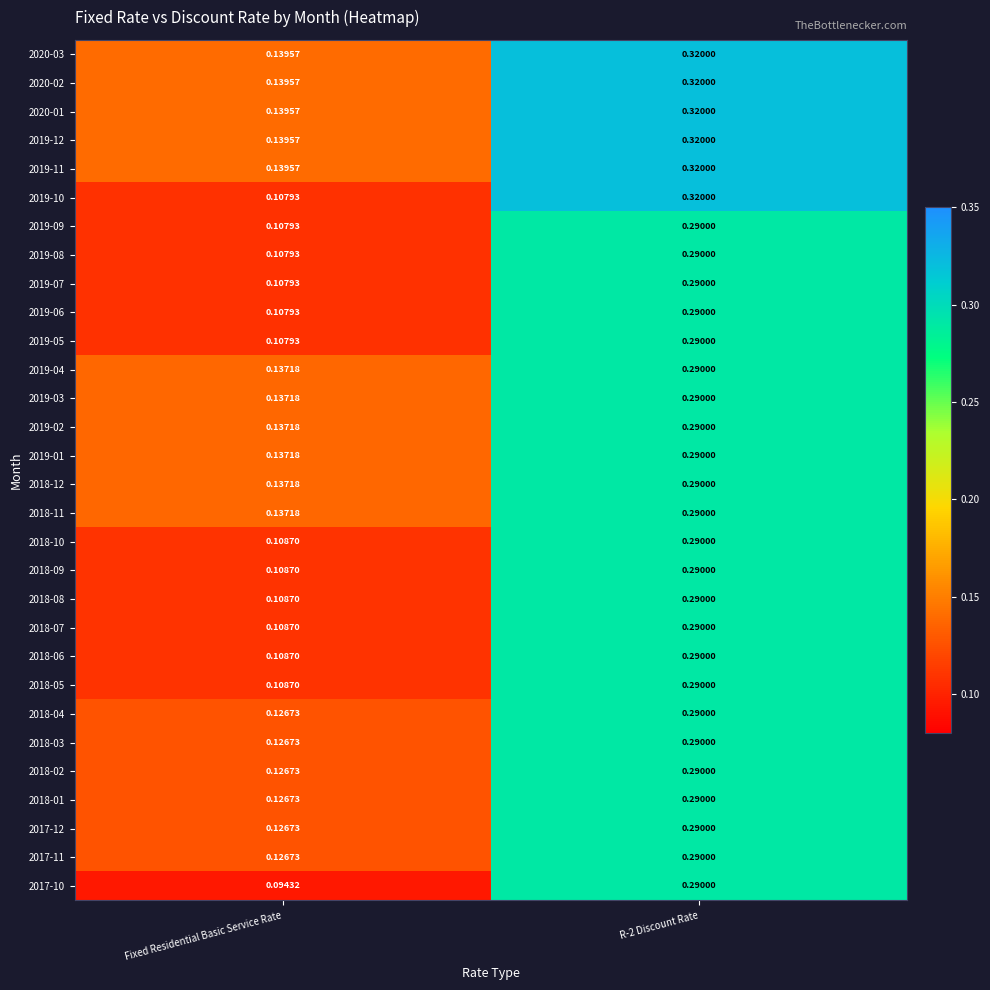

How many series are shown in this chart?

30